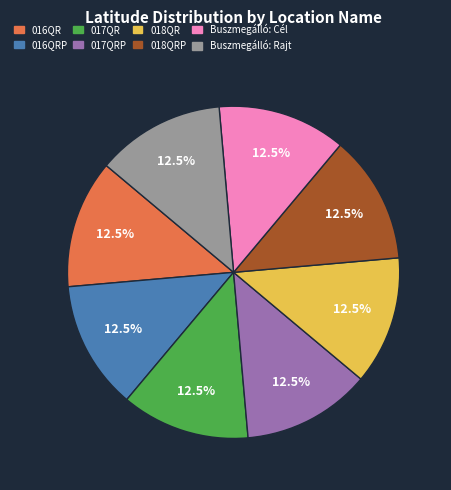

Is there any slice that represents more than half of the pie?

No